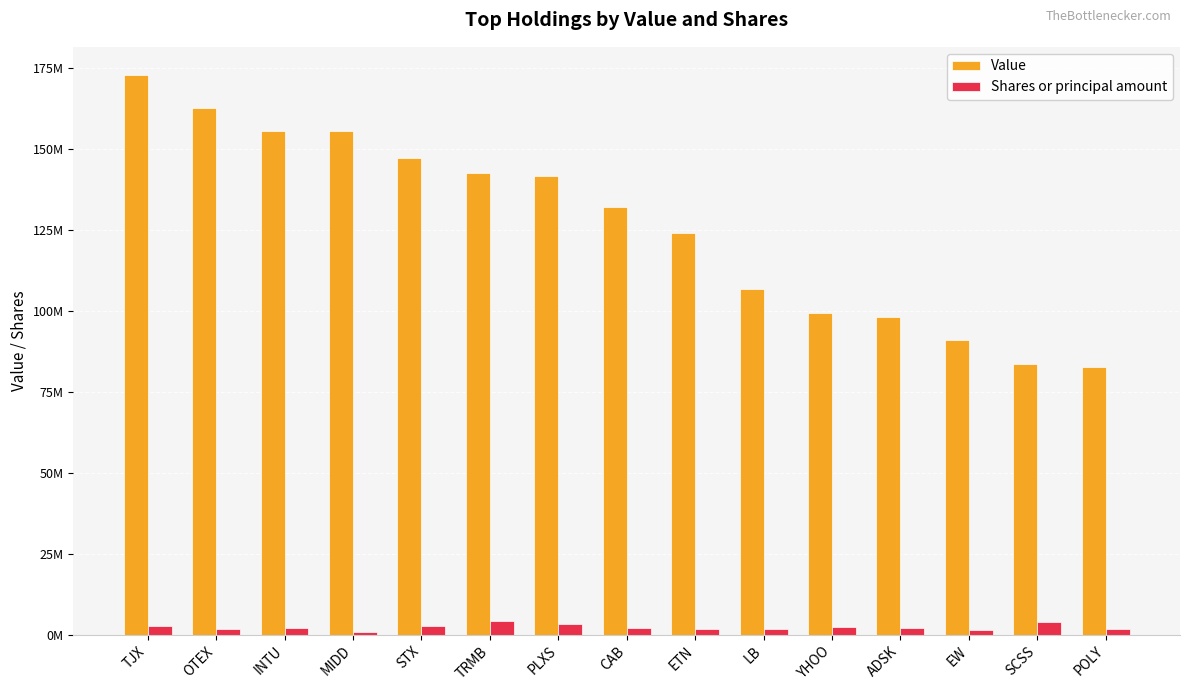

What position from the right is SCSS?

2